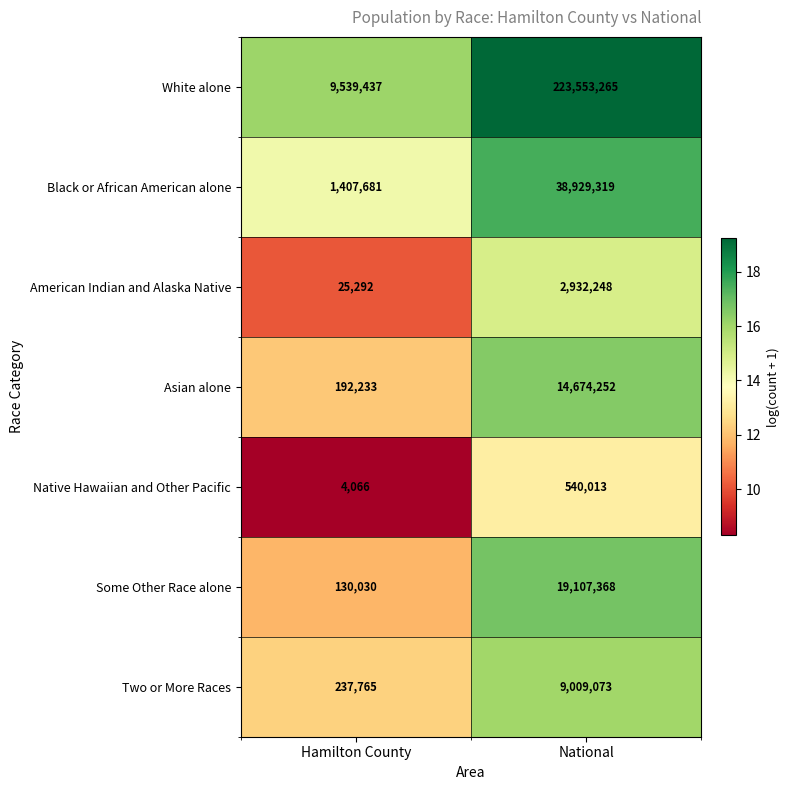

Which category has the lowest value across all series?

Hamilton County